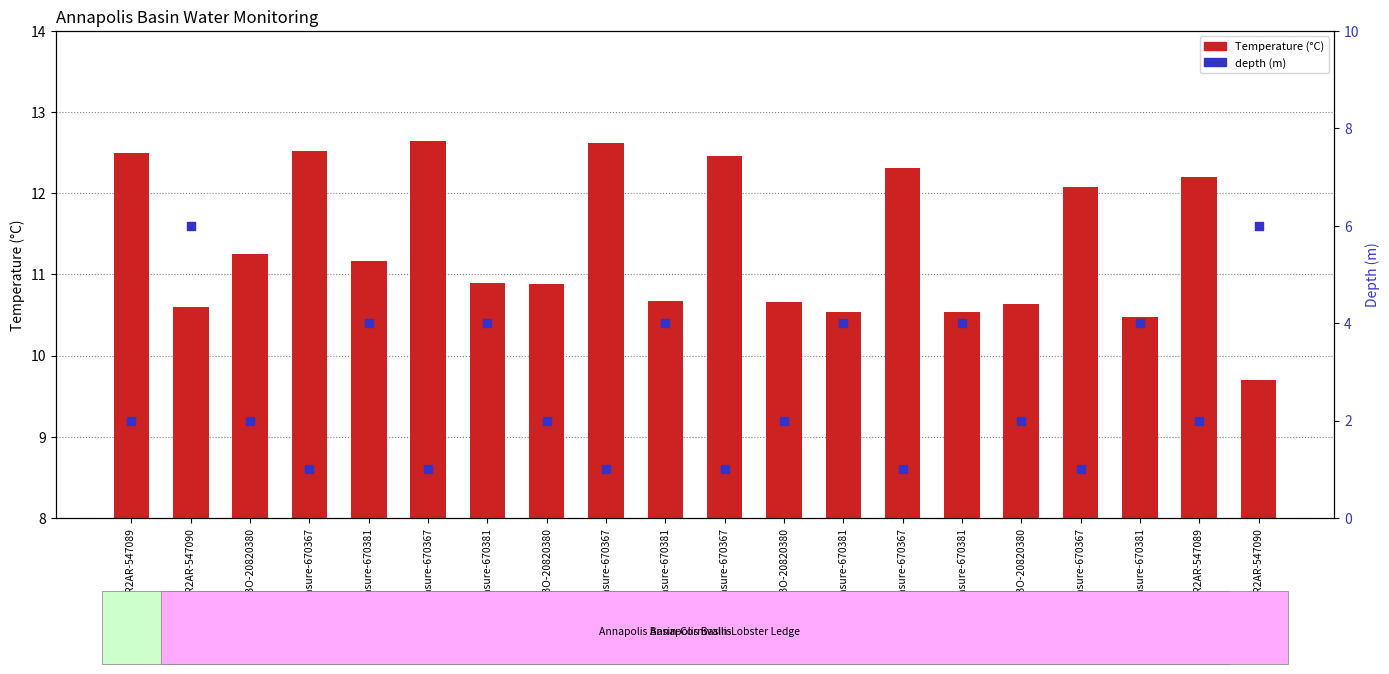

Which series reaches the minimum Y coordinate?

depth (m)